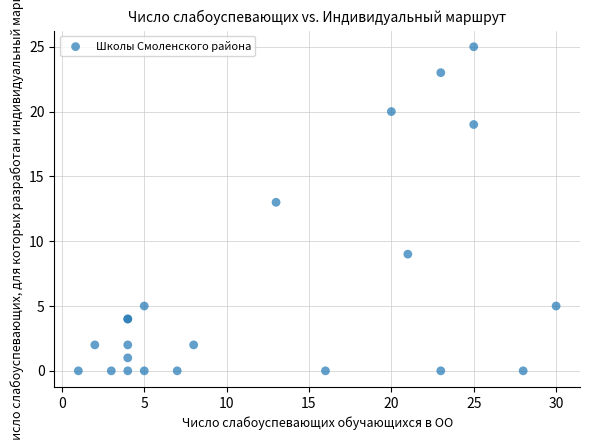

What Y value in the scatter plot is closest to 12?

13